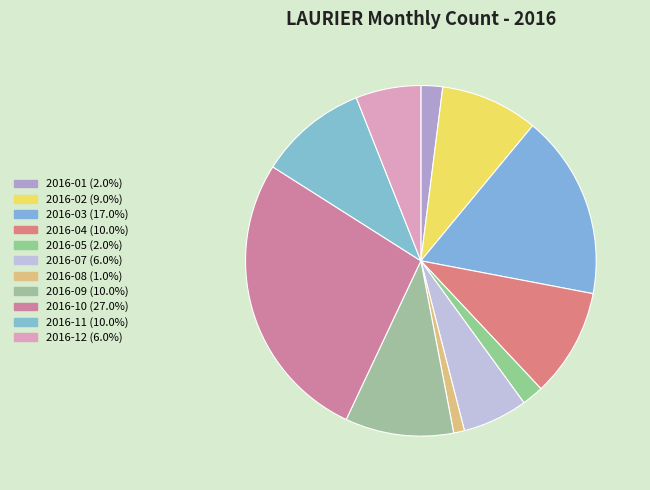

How many slices are in this pie chart?

11